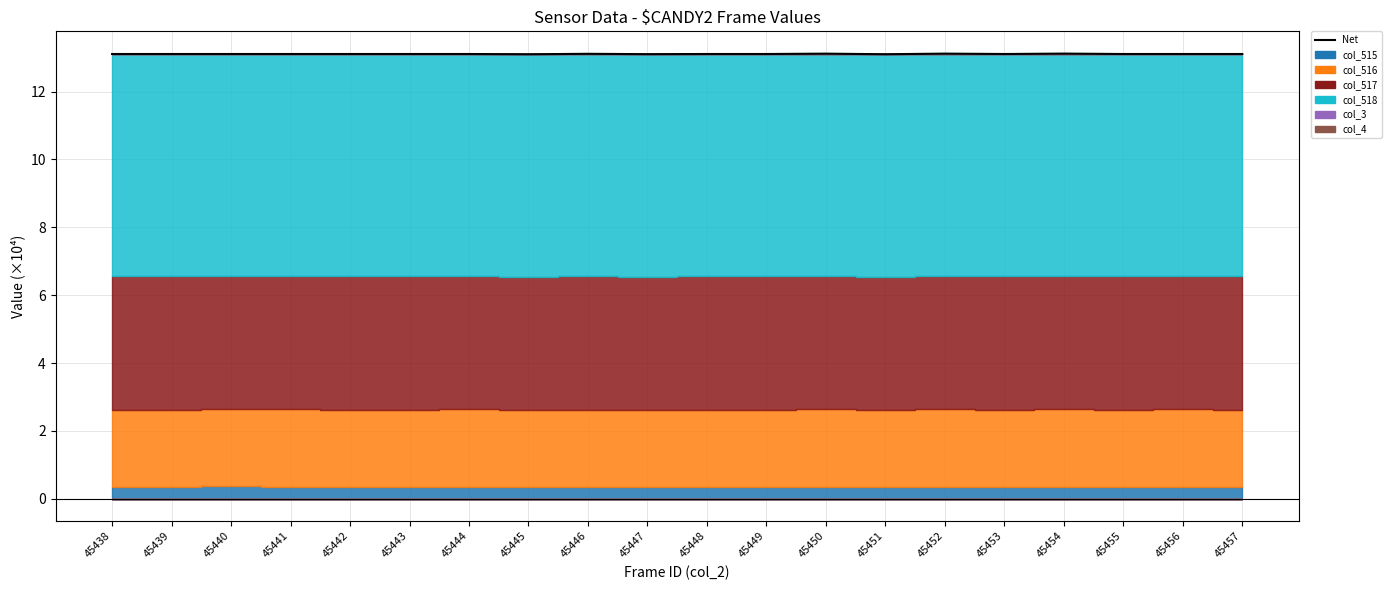

The chart shows a value of 5.2 at 45457. True or false?

False